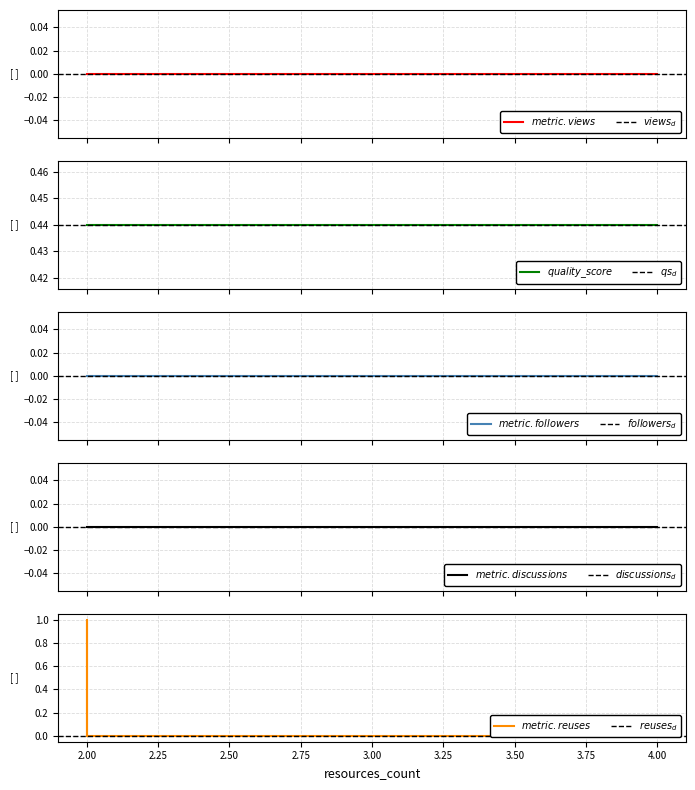

How many series are shown in this chart?

5